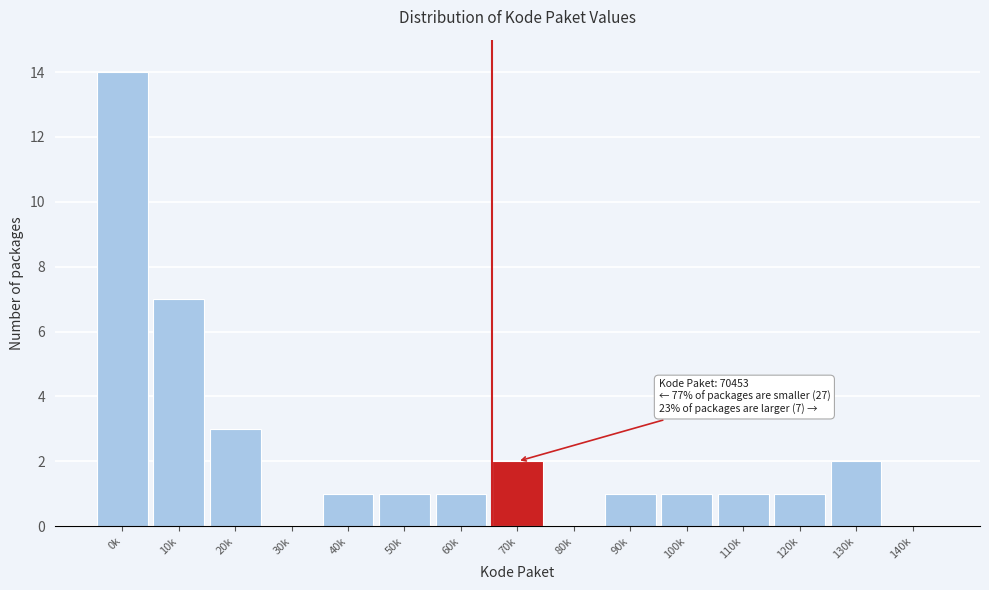

Reading right to left, transcribe all the data shown in this chart.

140k=0	130k=2	120k=1	110k=1	100k=1	90k=1	80k=0	70k=2	60k=1	50k=1	40k=1	30k=0	20k=3	10k=7	0k=14